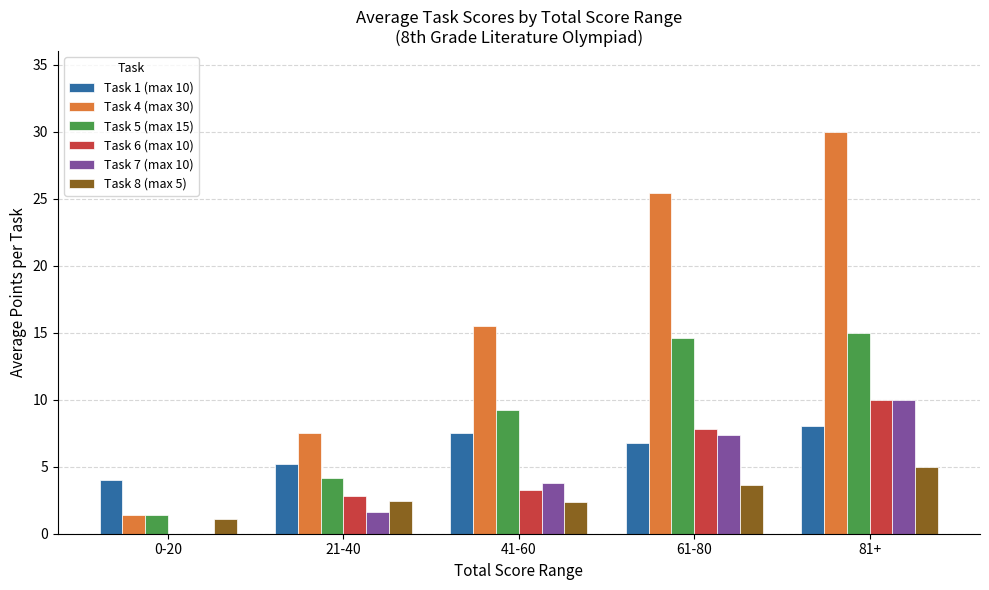

What is the sum of the Task 4 (max 30) values at 81+ and 61-80?

55.4